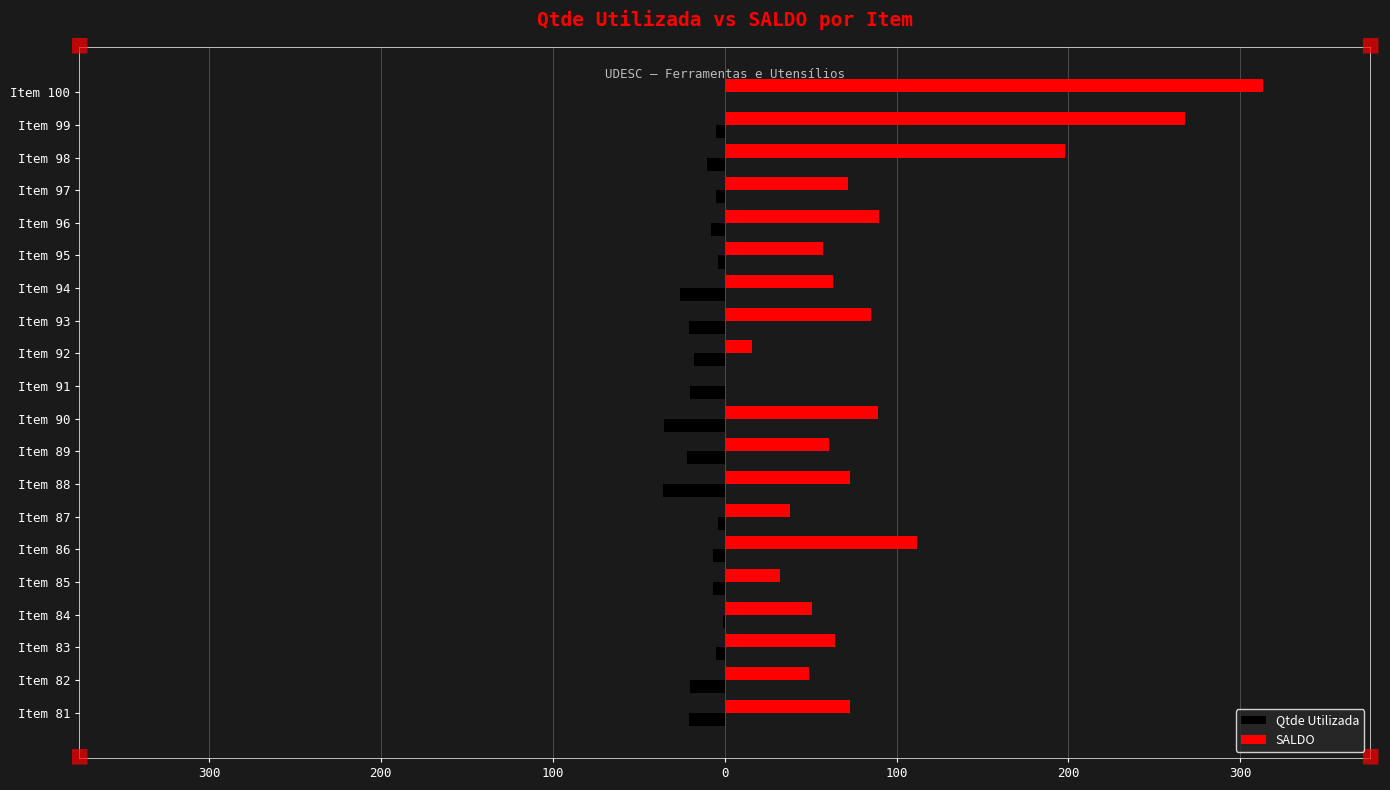

What are all the series names shown in the legend?

Qtde Utilizada, SALDO